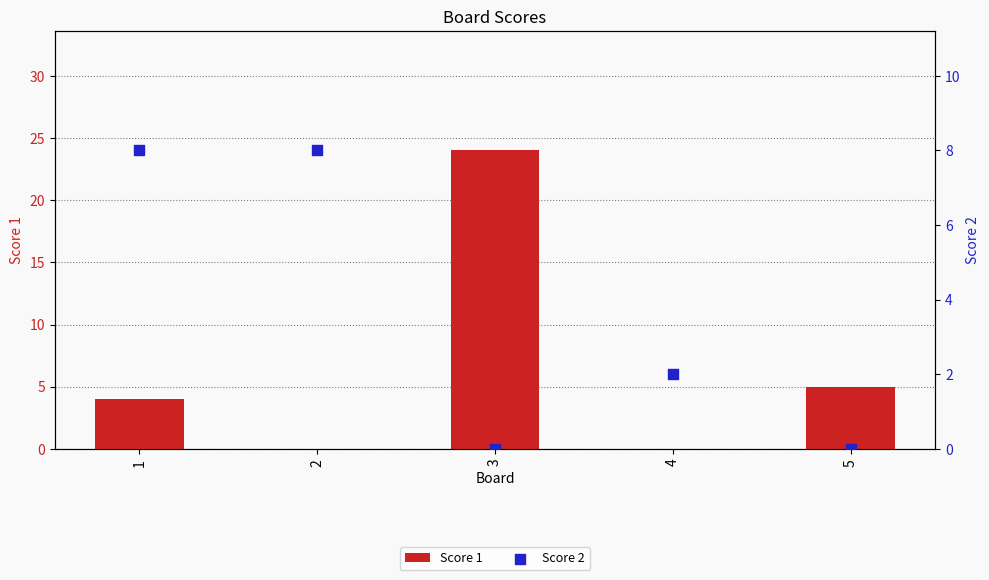

What are all the series names shown in the legend?

Score 1, Score 2